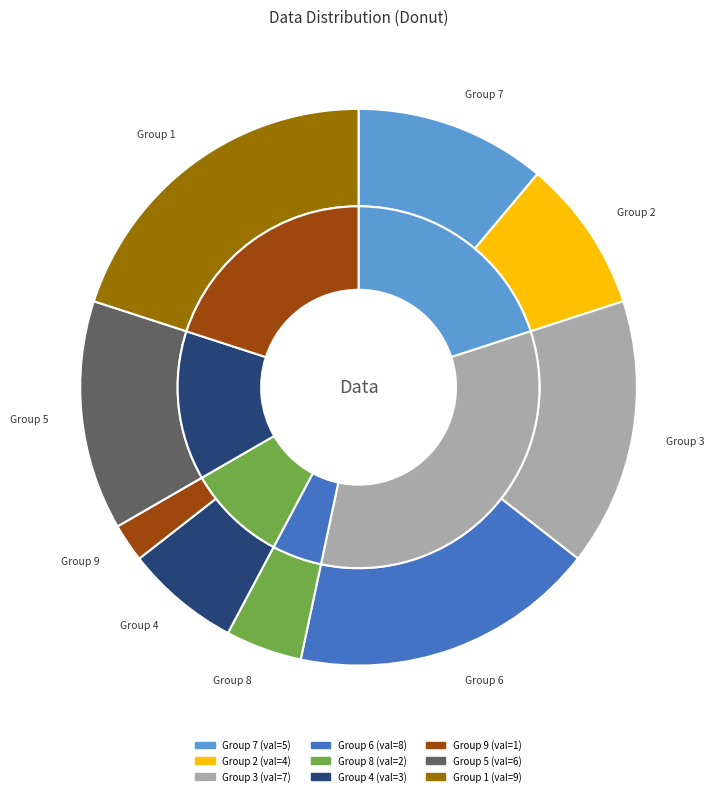

What is the smallest slice in the pie chart?

9